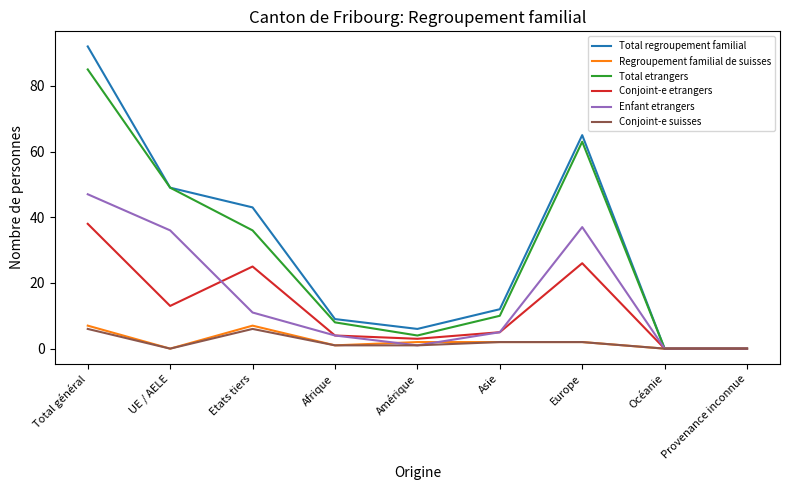

Which category has the highest value in the Enfant etrangers series?

Total général